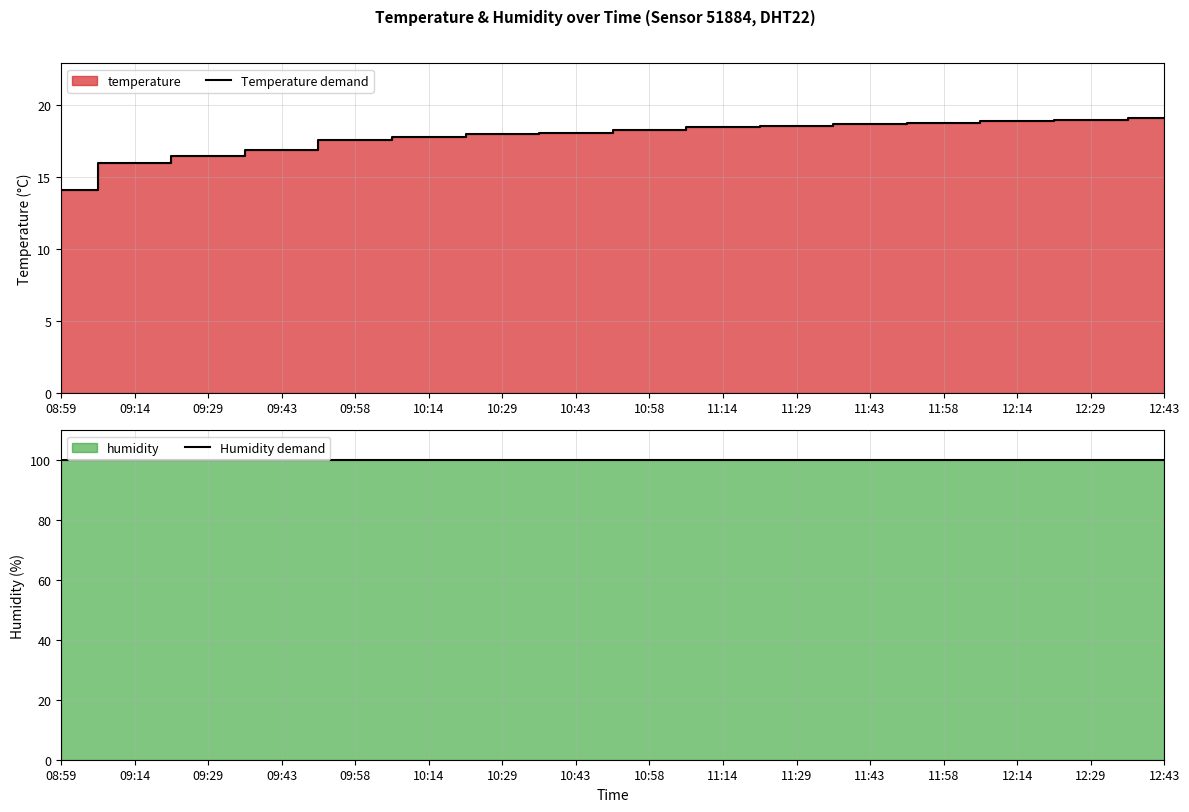

What is the difference between the maximum and minimum values in the Temperature demand series?

5.0